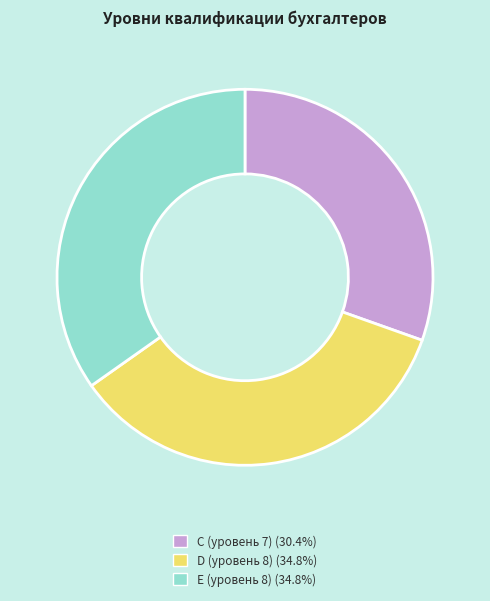

Combined, do D (уровень 8) and E (уровень 8) account for over 50%?

Yes